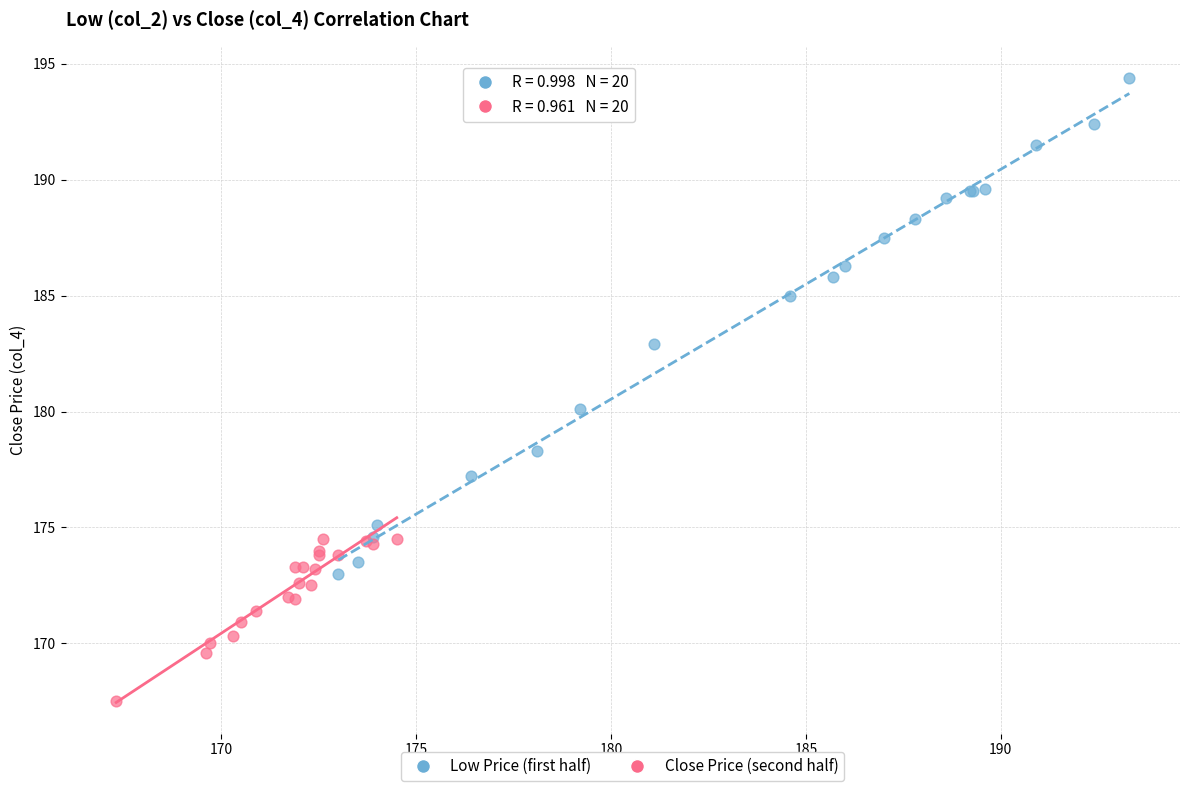

Which series reaches the maximum Y coordinate?

Low Price (first half)